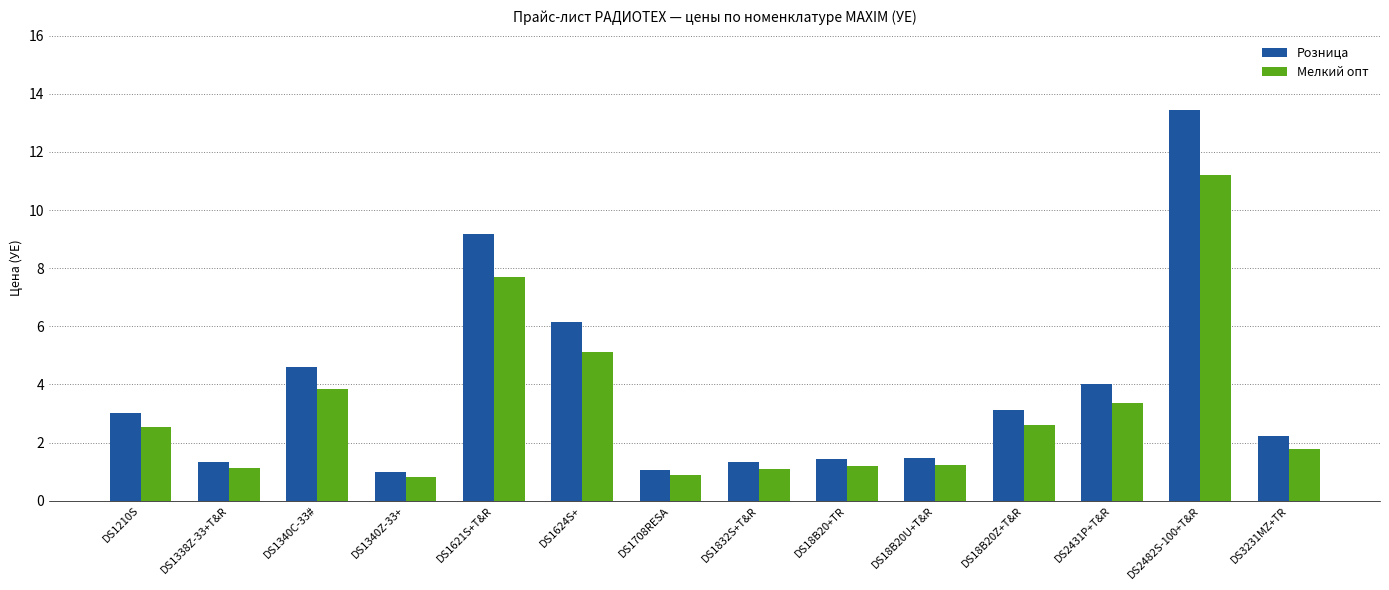

What is the smallest value displayed?

0.8